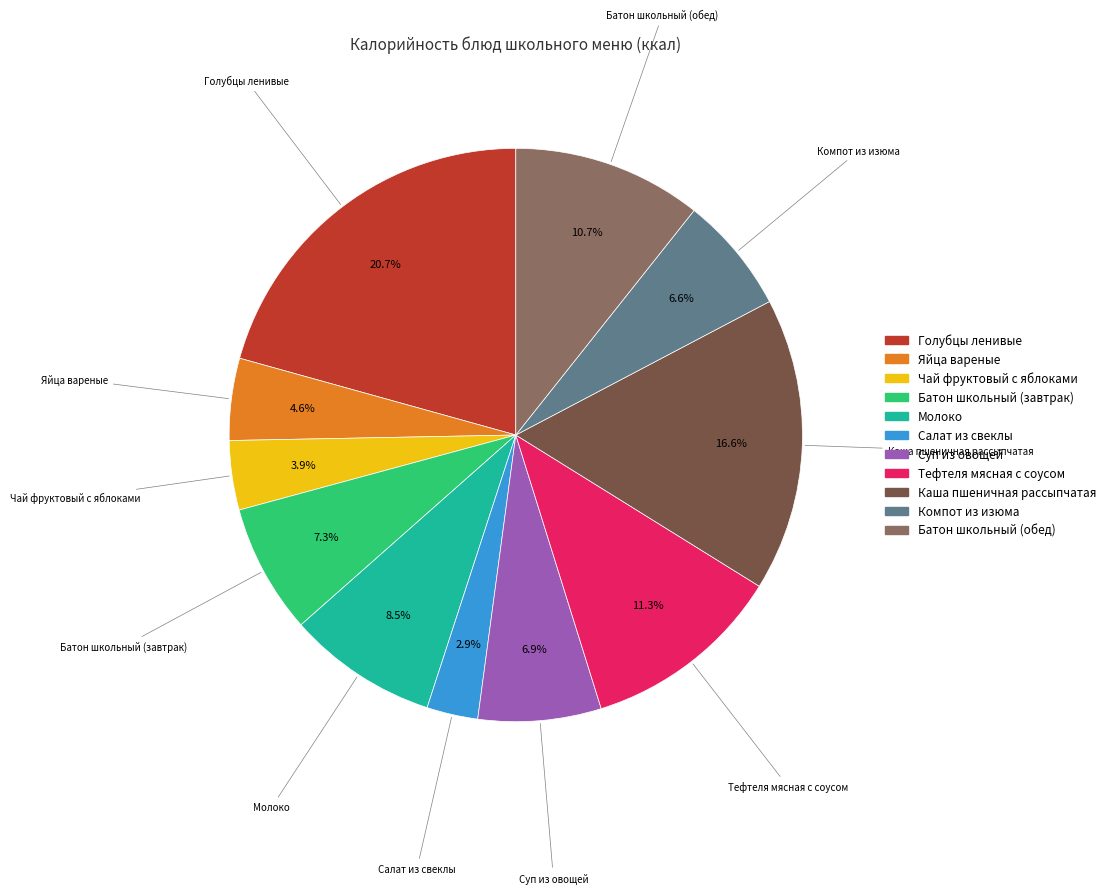

Which category has the biggest portion of the pie?

Голубцы ленивые